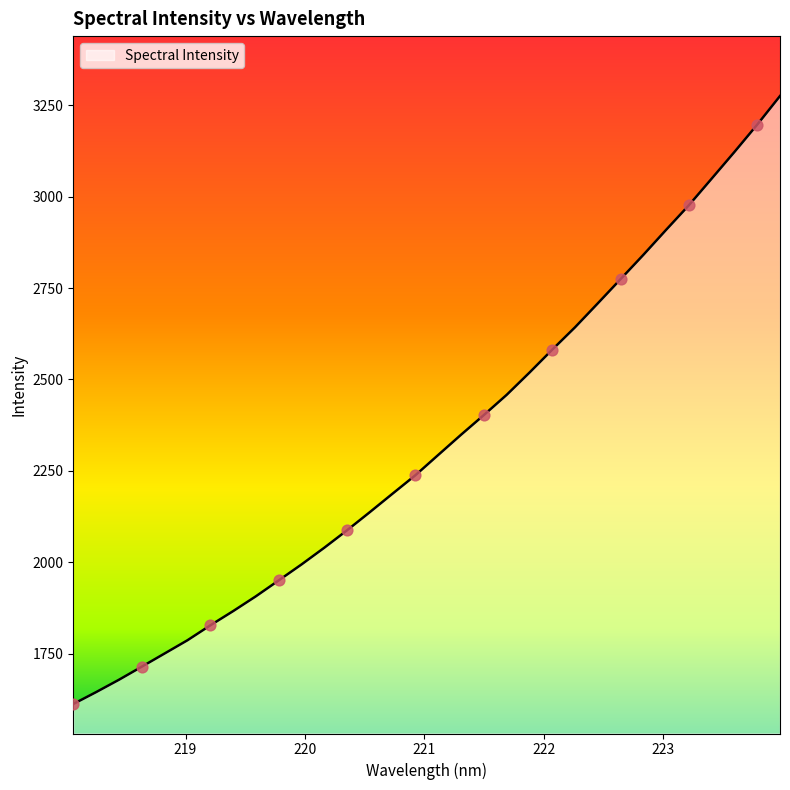

What is the difference between the maximum and minimum values?

1662.3